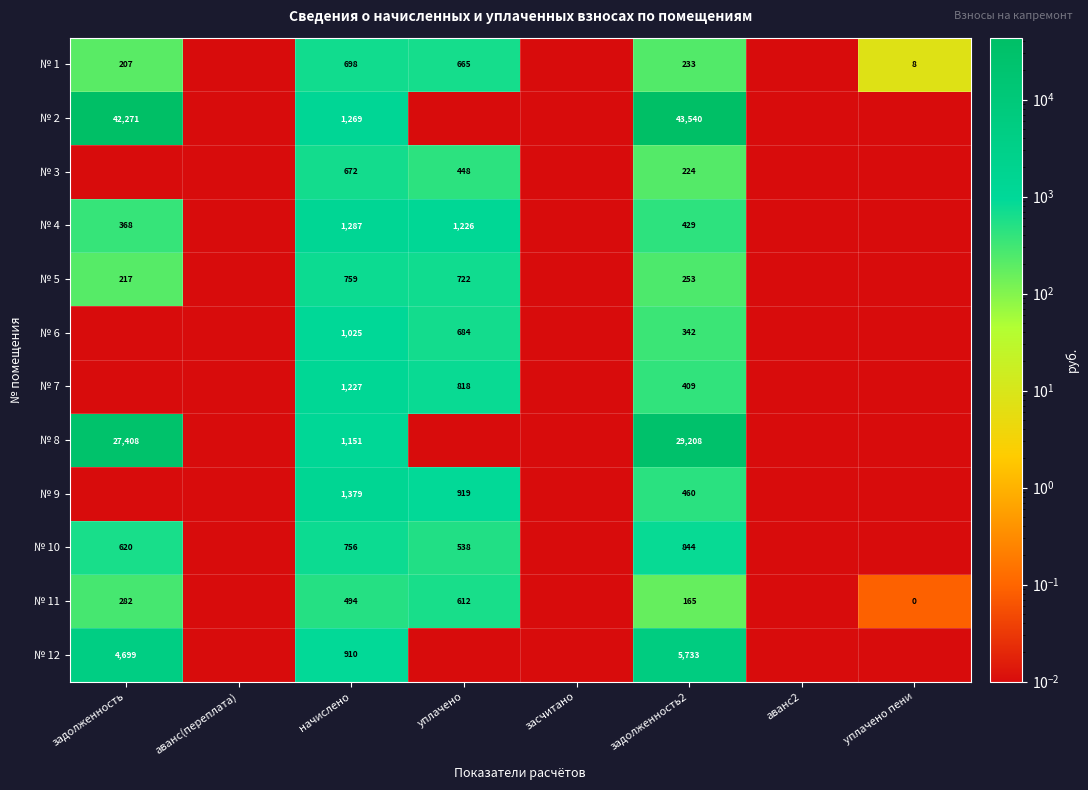

Is it true that № 9 equals 0.0 at аванс2?

True